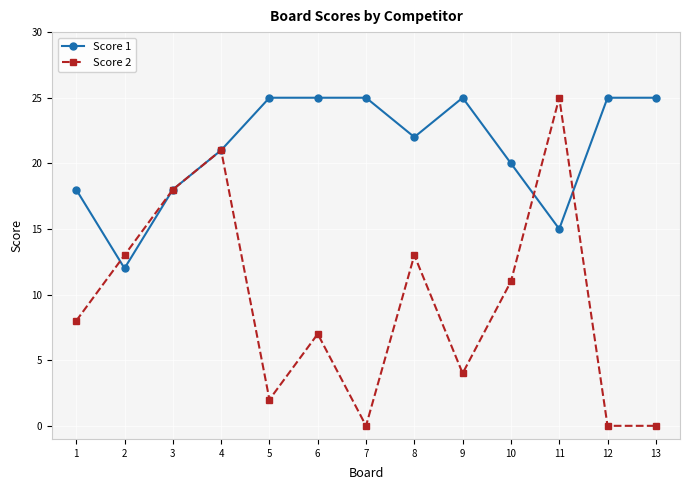

True or false: Score 1 has more than 0 points higher than both neighbors.

True